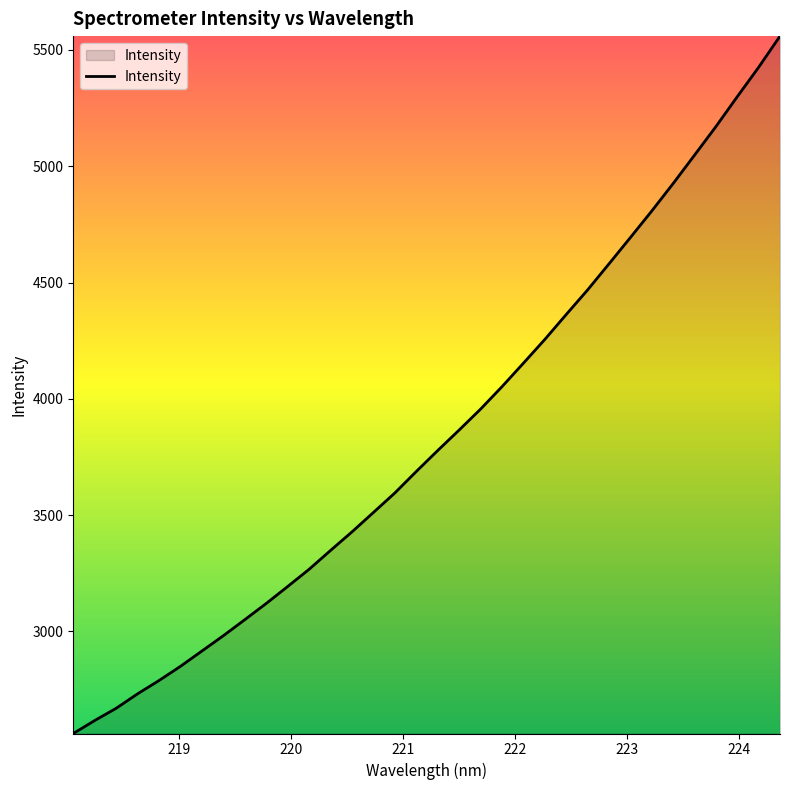

What is the smallest value displayed?

2560.7